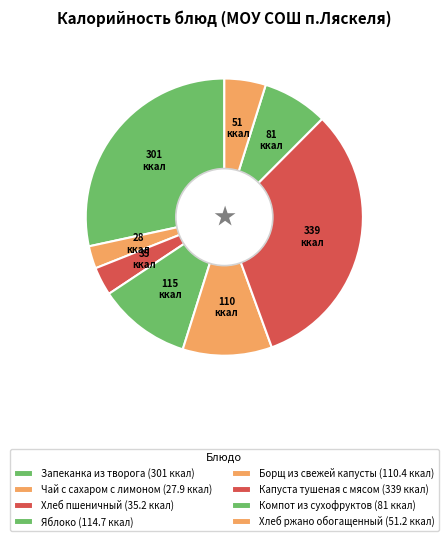

What percentage is the Яблоко slice, to the nearest percent?

11%